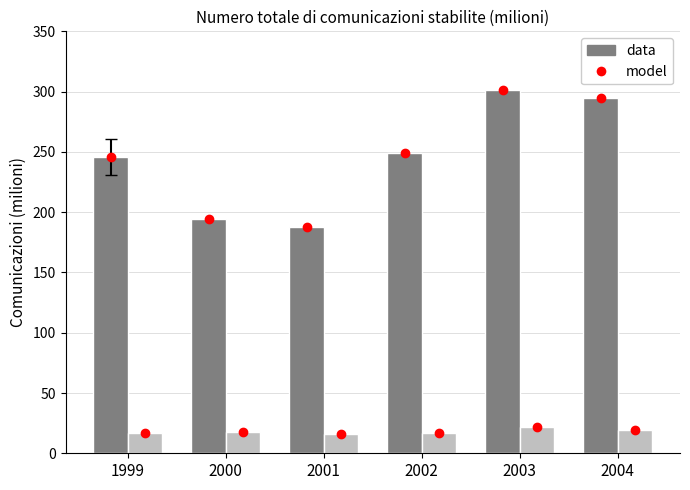

At which label does model (Su reti fisse) first exceed 249?

2003